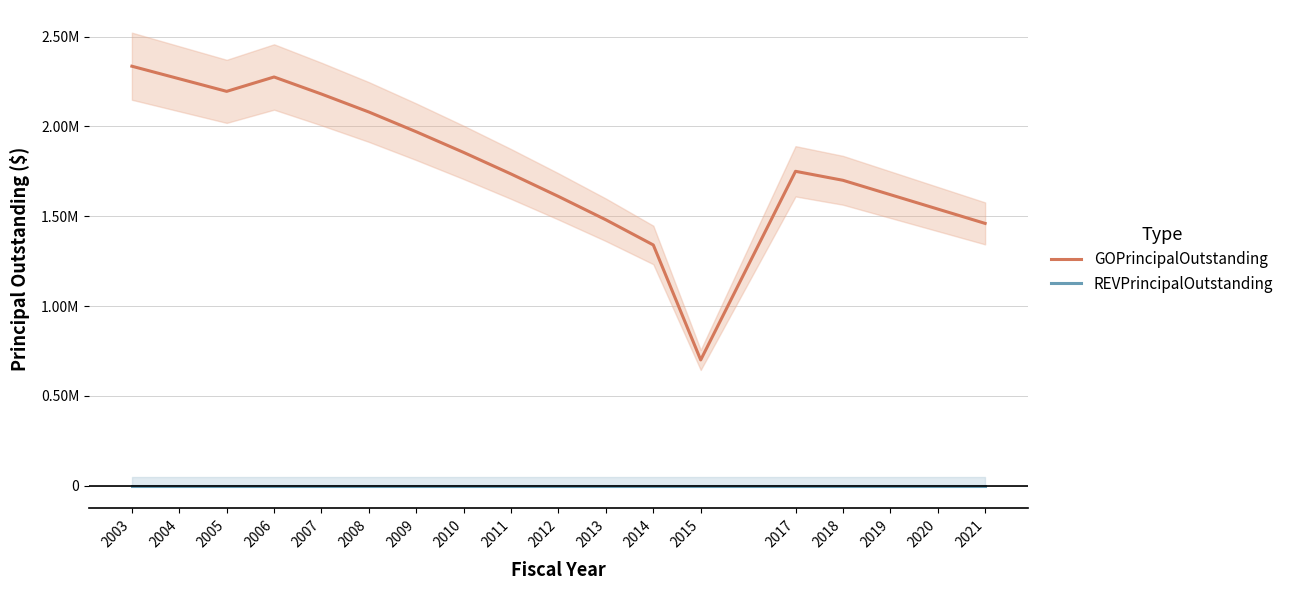

Count the number of categories in the chart.

18